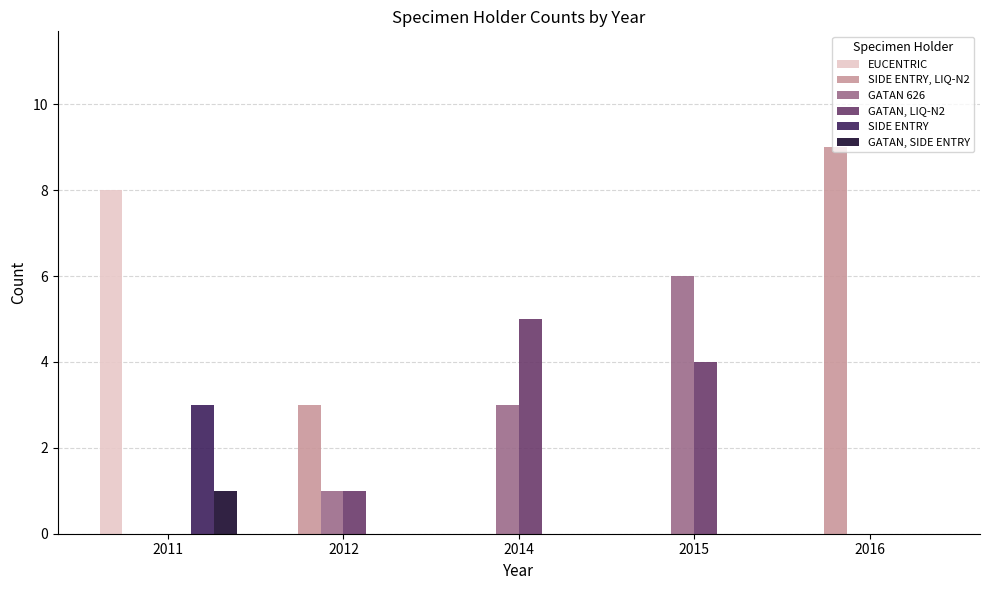

Which category has the highest value across all series?

2016